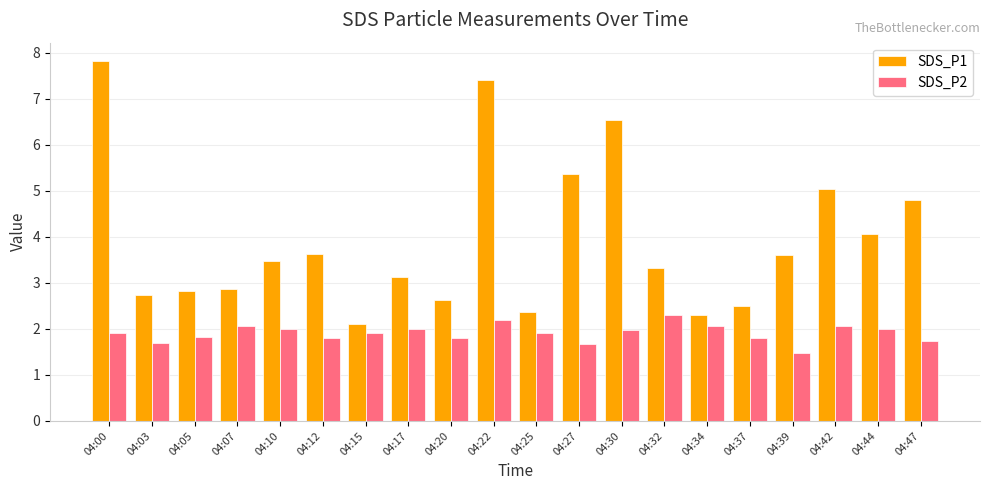

What is the total value across all series at 04:25?

4.3